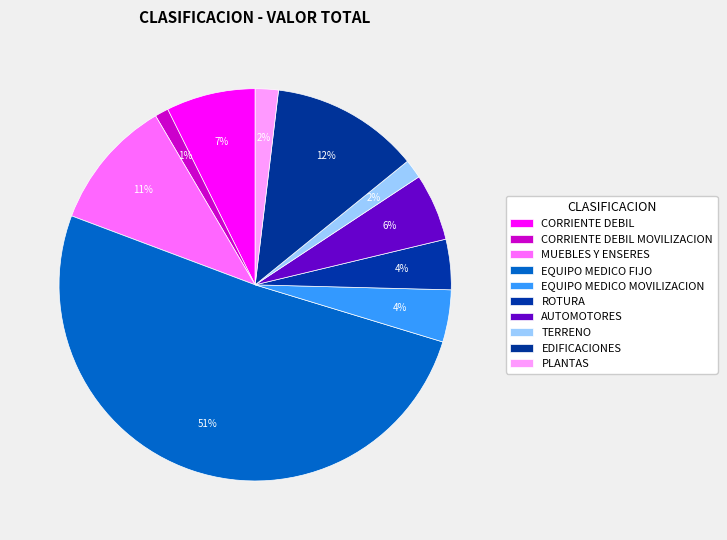

What percentage do CORRIENTE DEBIL MOVILIZACION and PLANTAS together represent?

3.0%